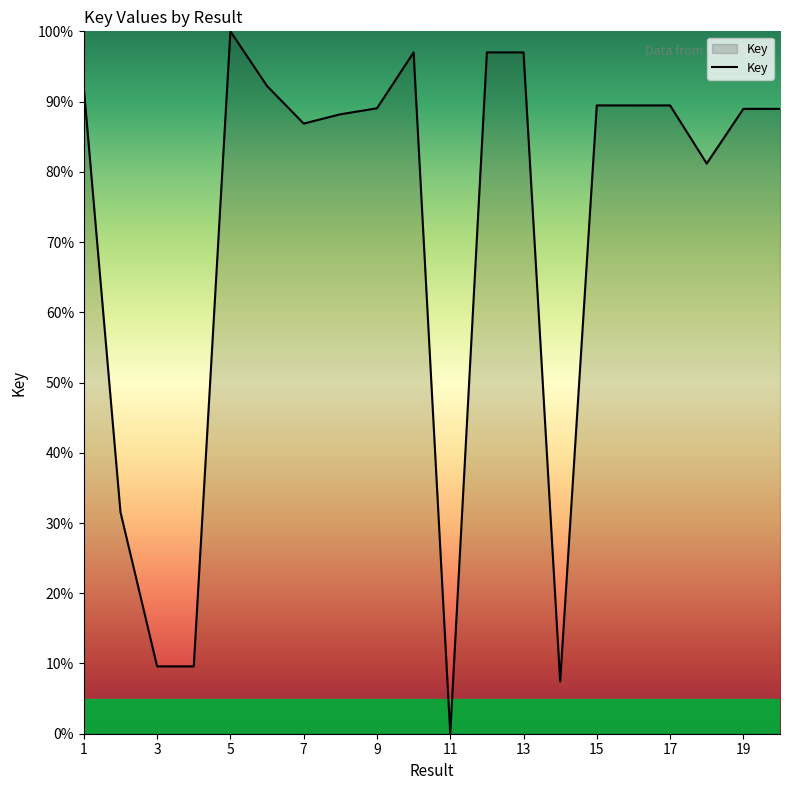

What is the difference between the maximum and minimum values?

100.0